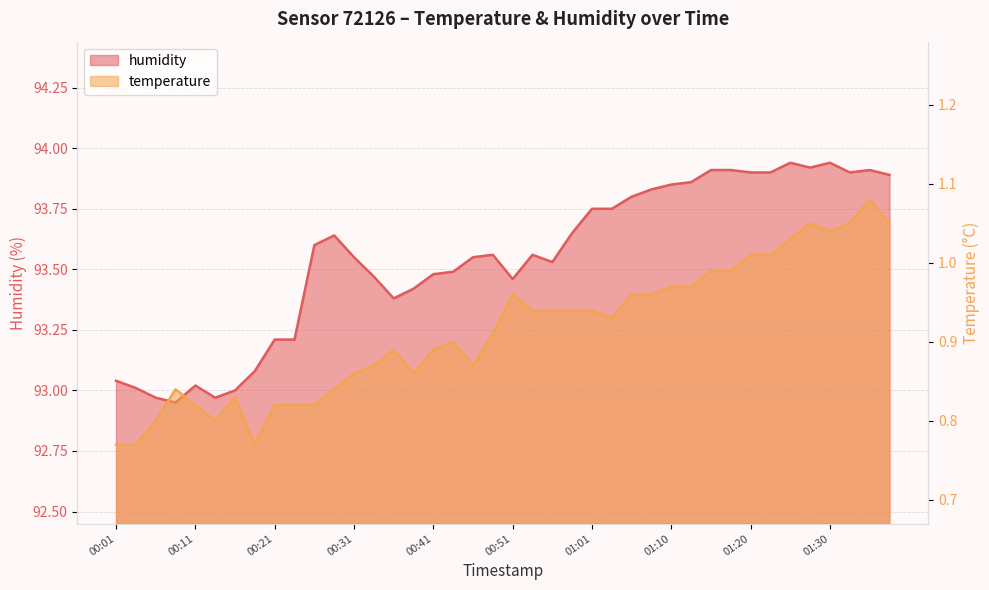

At which label is humidity closest to 93?

00:16